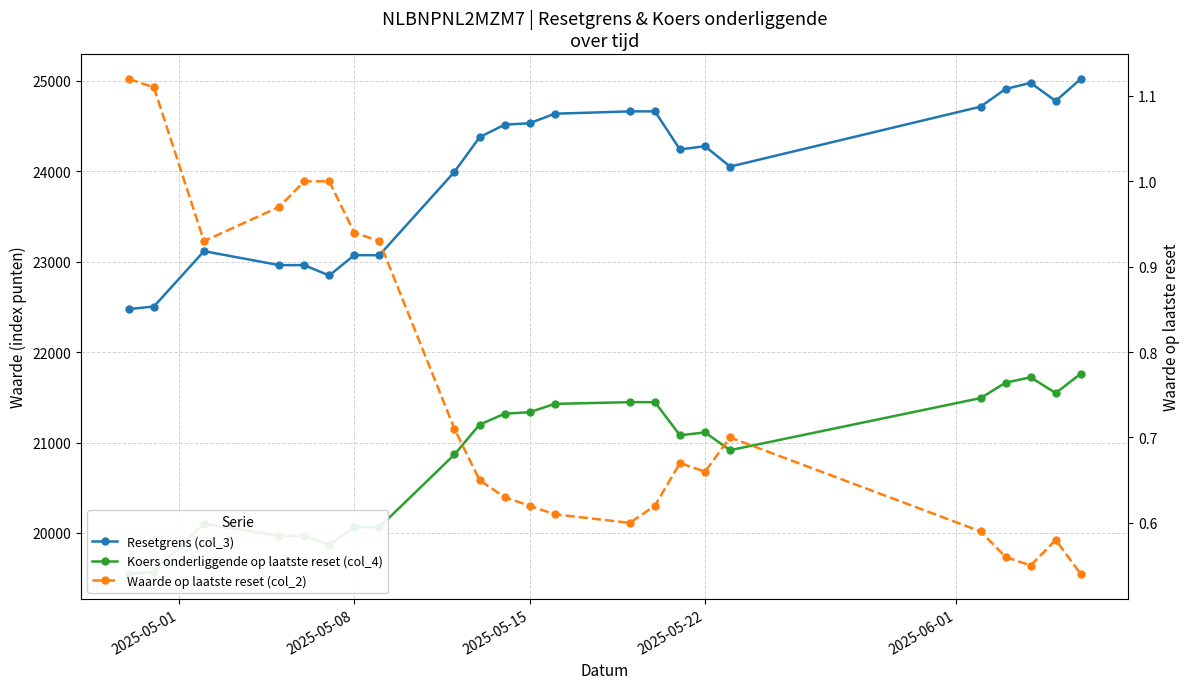

At how many categories does at least one series exceed 9460?

23